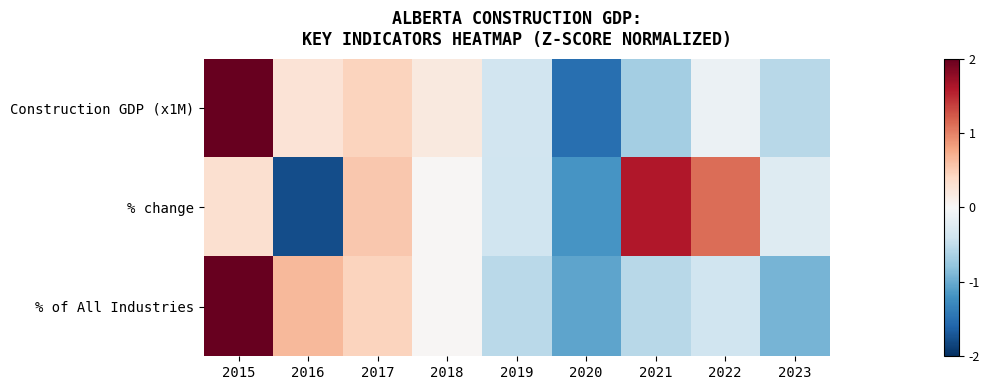

What is the maximum value shown in the chart?

2.4